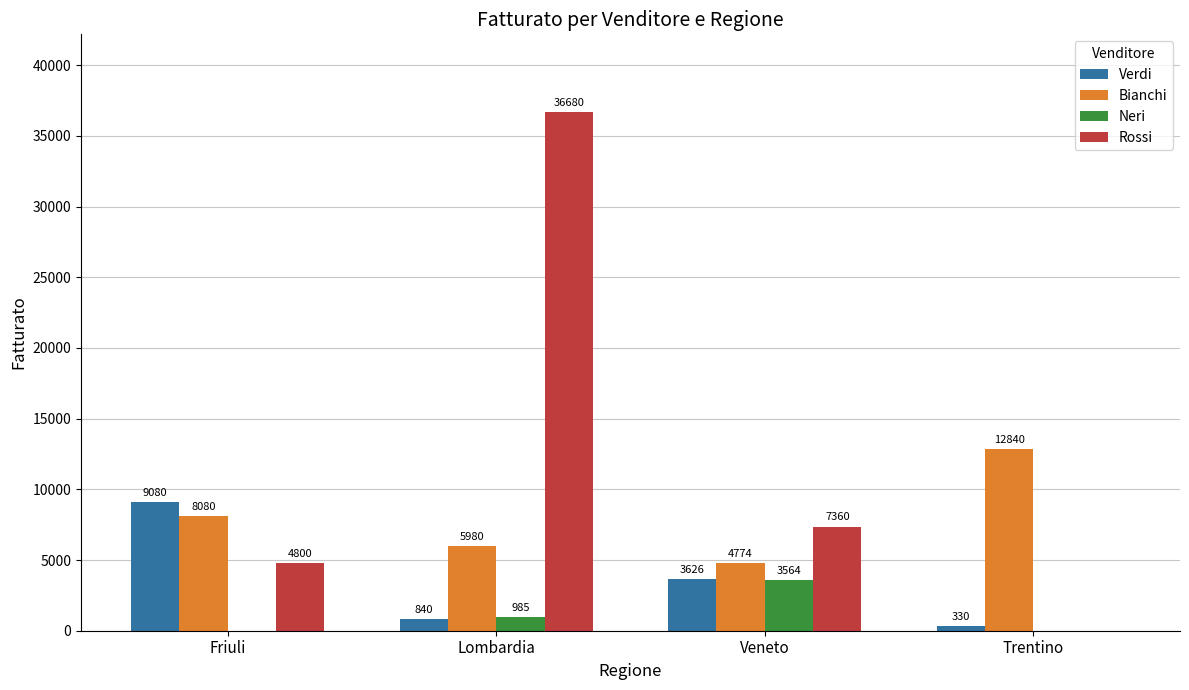

At which category does the chart reach its peak across all series?

Lombardia